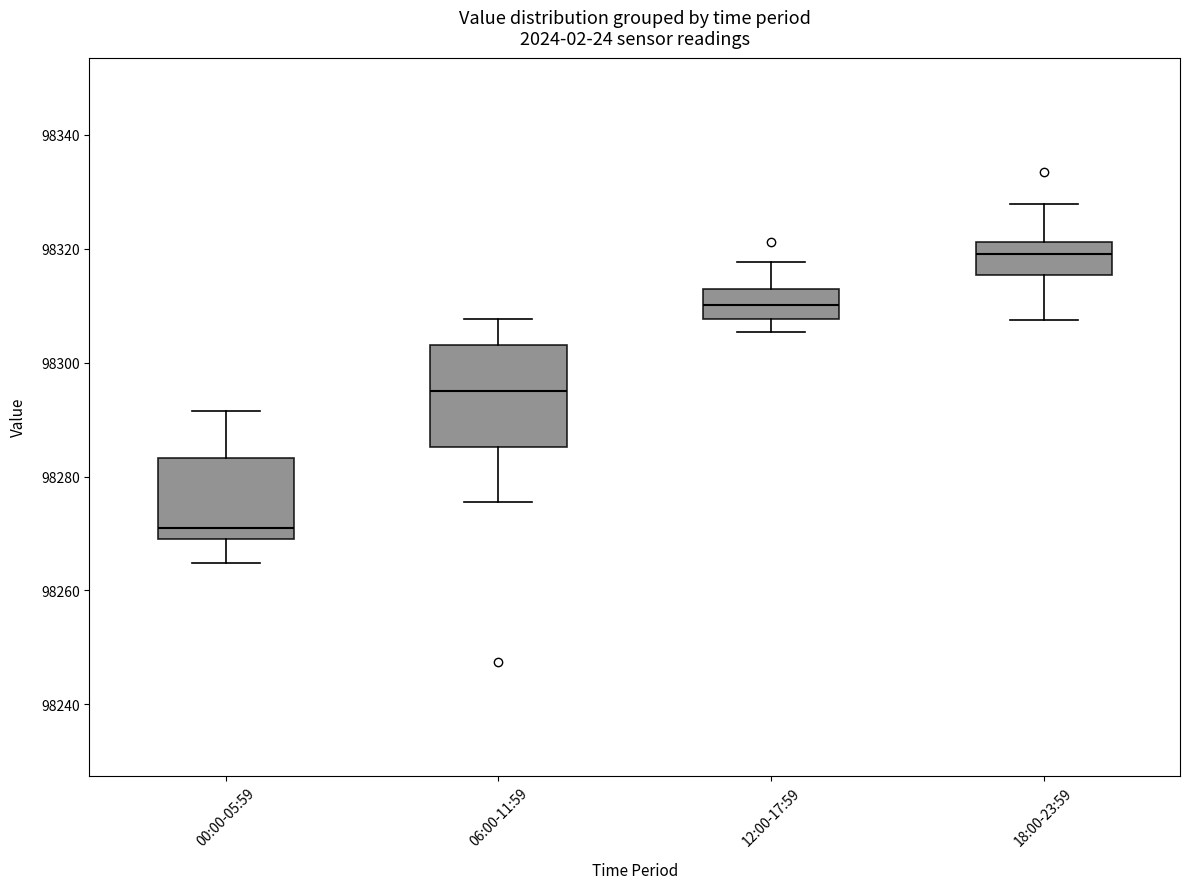

Which box is the tallest, from its lower edge to its upper edge?

06:00-11:59